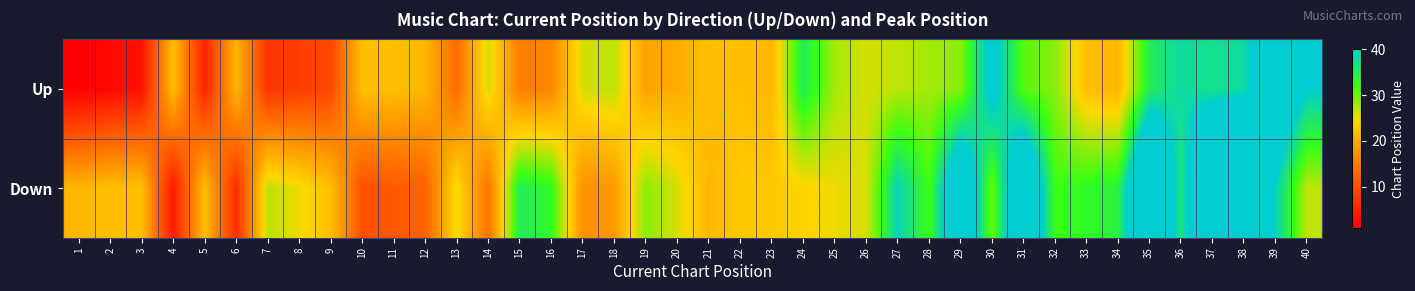

At how many categories does at least one series exceed 40?

7